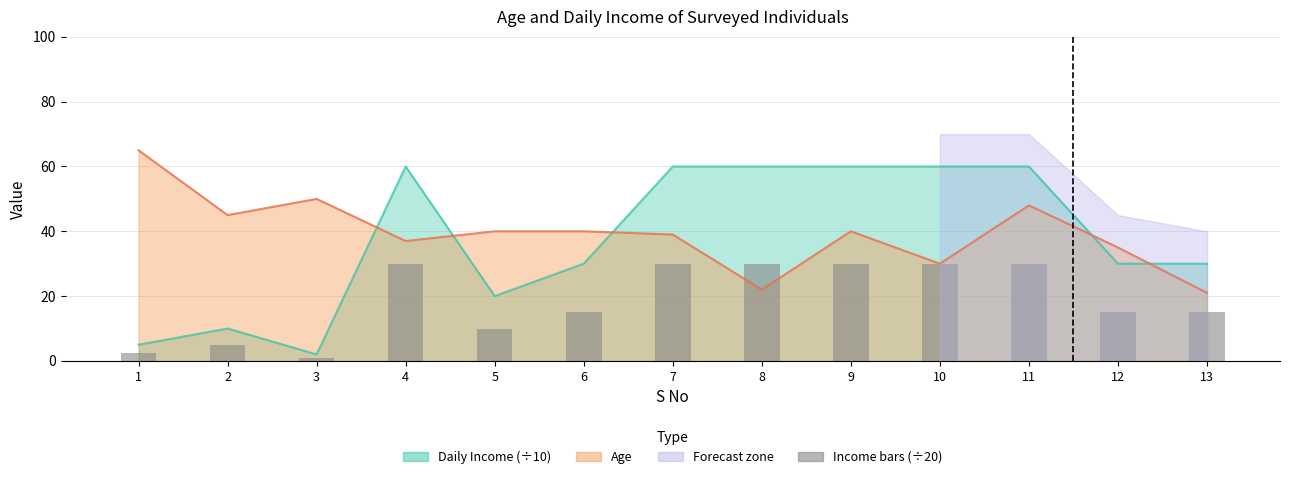

What is the value of the 12th bar from the left?

15.0